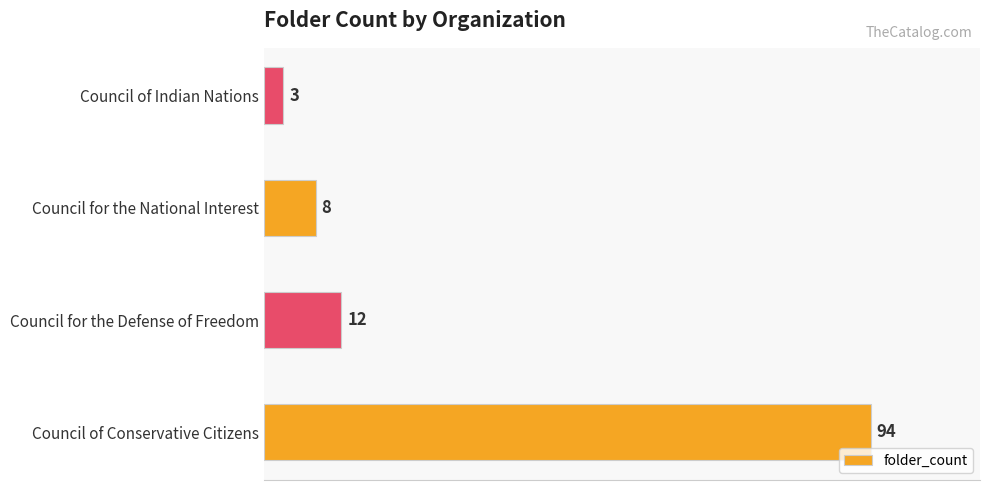

How many series are shown in this chart?

1